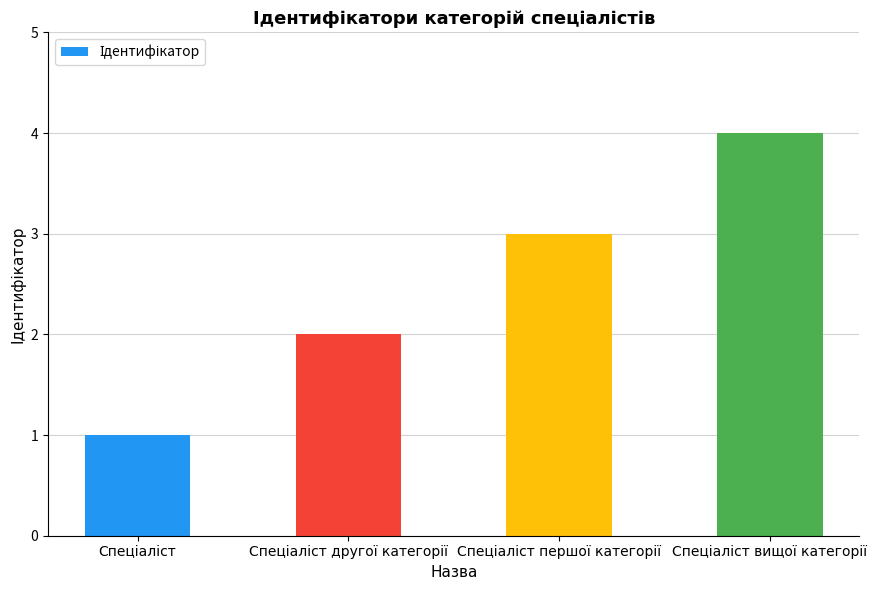

How many data points does each series have?

4